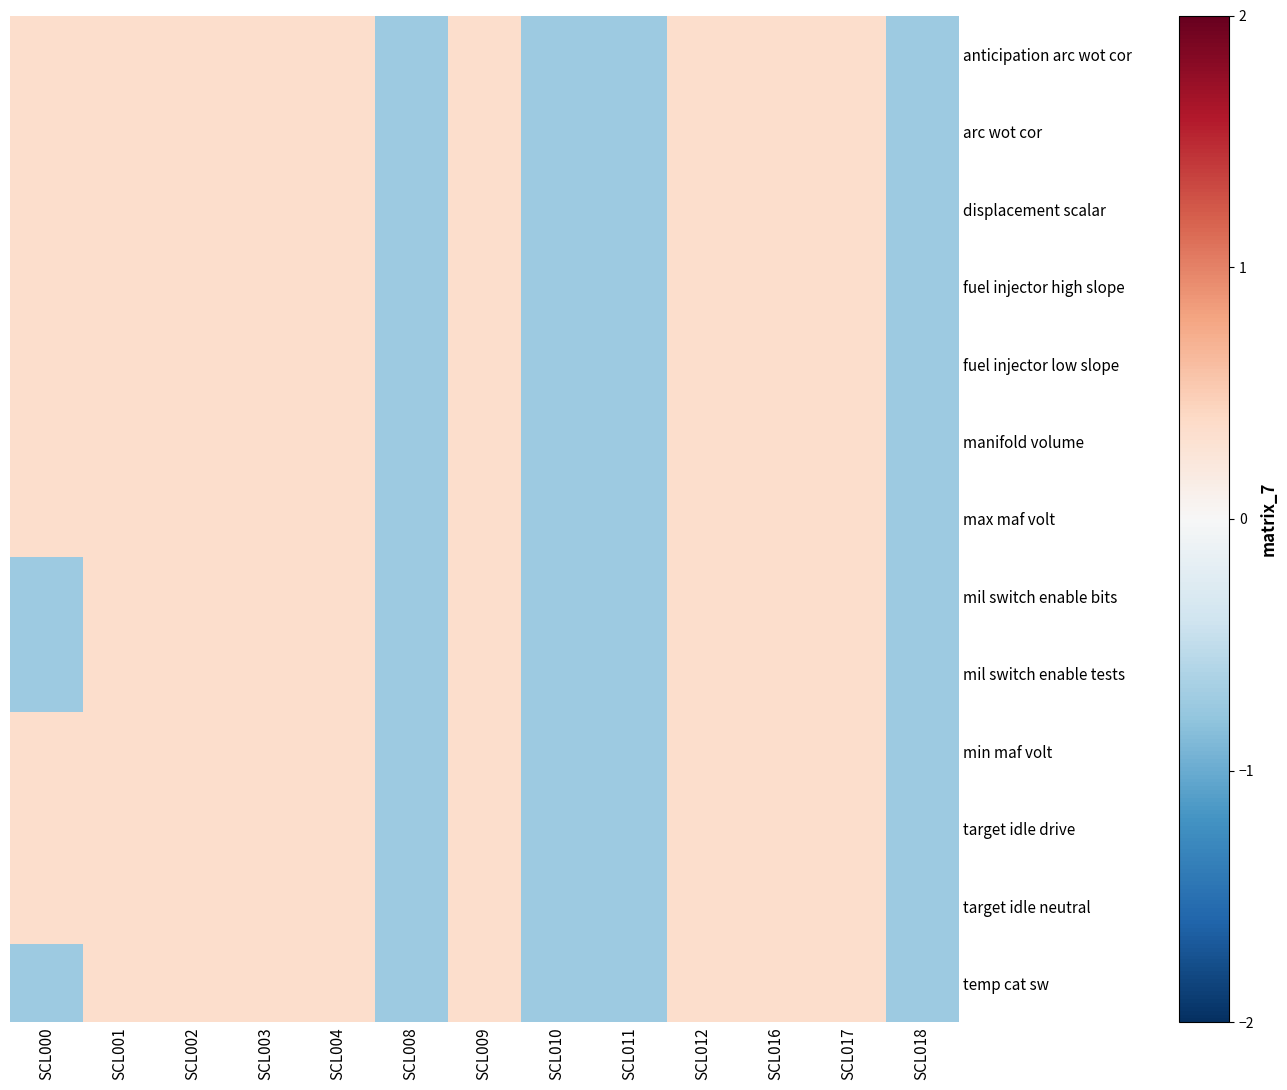

How many data points does each series have?

13